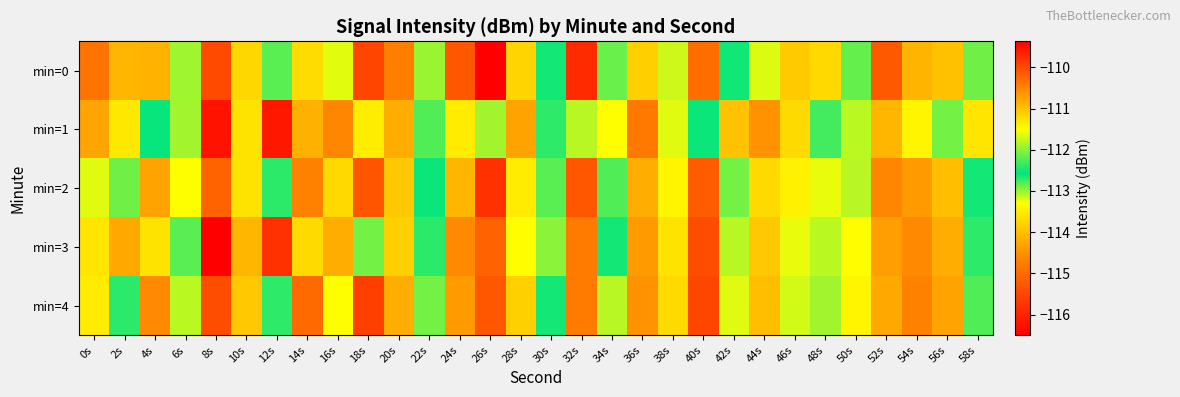

Reading left to right, transcribe all the data shown in this chart.

min=0: 0s=-114.9	2s=-114.1	4s=-114.1	6s=-111.9	8s=-115.5	10s=-113.7	12s=-112.2	14s=-113.7	16s=-111.6	18s=-115.5	20s=-114.7	22s=-113.0	24s=-115.3	26s=-109.4	28s=-113.8	30s=-112.5	32s=-109.7	34s=-112.1	36s=-113.8	38s=-113.2	40s=-115.0	42s=-112.6	44s=-113.2	46s=-111.1	48s=-111.2	50s=-112.9	52s=-110.1	54s=-114.1	56s=-114.0	58s=-112.1
min=1: 0s=-110.8	2s=-111.3	4s=-112.6	6s=-111.9	8s=-116.2	10s=-113.6	12s=-116.2	14s=-114.2	16s=-114.6	18s=-113.5	20s=-114.2	22s=-112.8	24s=-113.5	26s=-111.9	28s=-114.3	30s=-112.7	32s=-113.1	34s=-111.5	36s=-114.8	38s=-113.2	40s=-112.6	42s=-111.0	44s=-114.5	46s=-113.7	48s=-112.3	50s=-111.8	52s=-114.1	54s=-113.4	56s=-112.9	58s=-111.3
min=2: 0s=-113.2	2s=-112.1	4s=-114.3	6s=-111.5	8s=-115.1	10s=-113.6	12s=-112.4	14s=-114.7	16s=-111.2	18s=-115.3	20s=-113.9	22s=-112.6	24s=-114.1	26s=-109.8	28s=-113.5	30s=-112.2	32s=-110.1	34s=-112.8	36s=-114.2	38s=-113.4	40s=-115.2	42s=-112.9	44s=-113.7	46s=-111.4	48s=-111.6	50s=-113.1	52s=-110.5	54s=-114.4	56s=-114.0	58s=-112.5
min=3: 0s=-111.3	2s=-110.8	4s=-113.6	6s=-112.2	8s=-116.5	10s=-114.1	12s=-115.8	14s=-113.7	16s=-114.2	18s=-112.9	20s=-113.8	22s=-112.4	24s=-114.6	26s=-110.2	28s=-113.3	30s=-112.0	32s=-110.4	34s=-112.5	36s=-114.4	38s=-113.6	40s=-115.4	42s=-113.1	44s=-113.9	46s=-111.6	48s=-111.8	50s=-113.3	52s=-110.7	54s=-114.6	56s=-114.2	58s=-112.7
min=4: 0s=-113.5	2s=-112.4	4s=-114.6	6s=-111.8	8s=-115.4	10s=-113.9	12s=-112.7	14s=-115.0	16s=-111.5	18s=-115.6	20s=-114.2	22s=-112.9	24s=-114.4	26s=-110.1	28s=-113.8	30s=-112.5	32s=-110.4	34s=-113.1	36s=-114.5	38s=-113.7	40s=-115.5	42s=-113.2	44s=-114.0	46s=-111.7	48s=-111.9	50s=-113.4	52s=-110.8	54s=-114.7	56s=-114.3	58s=-112.8